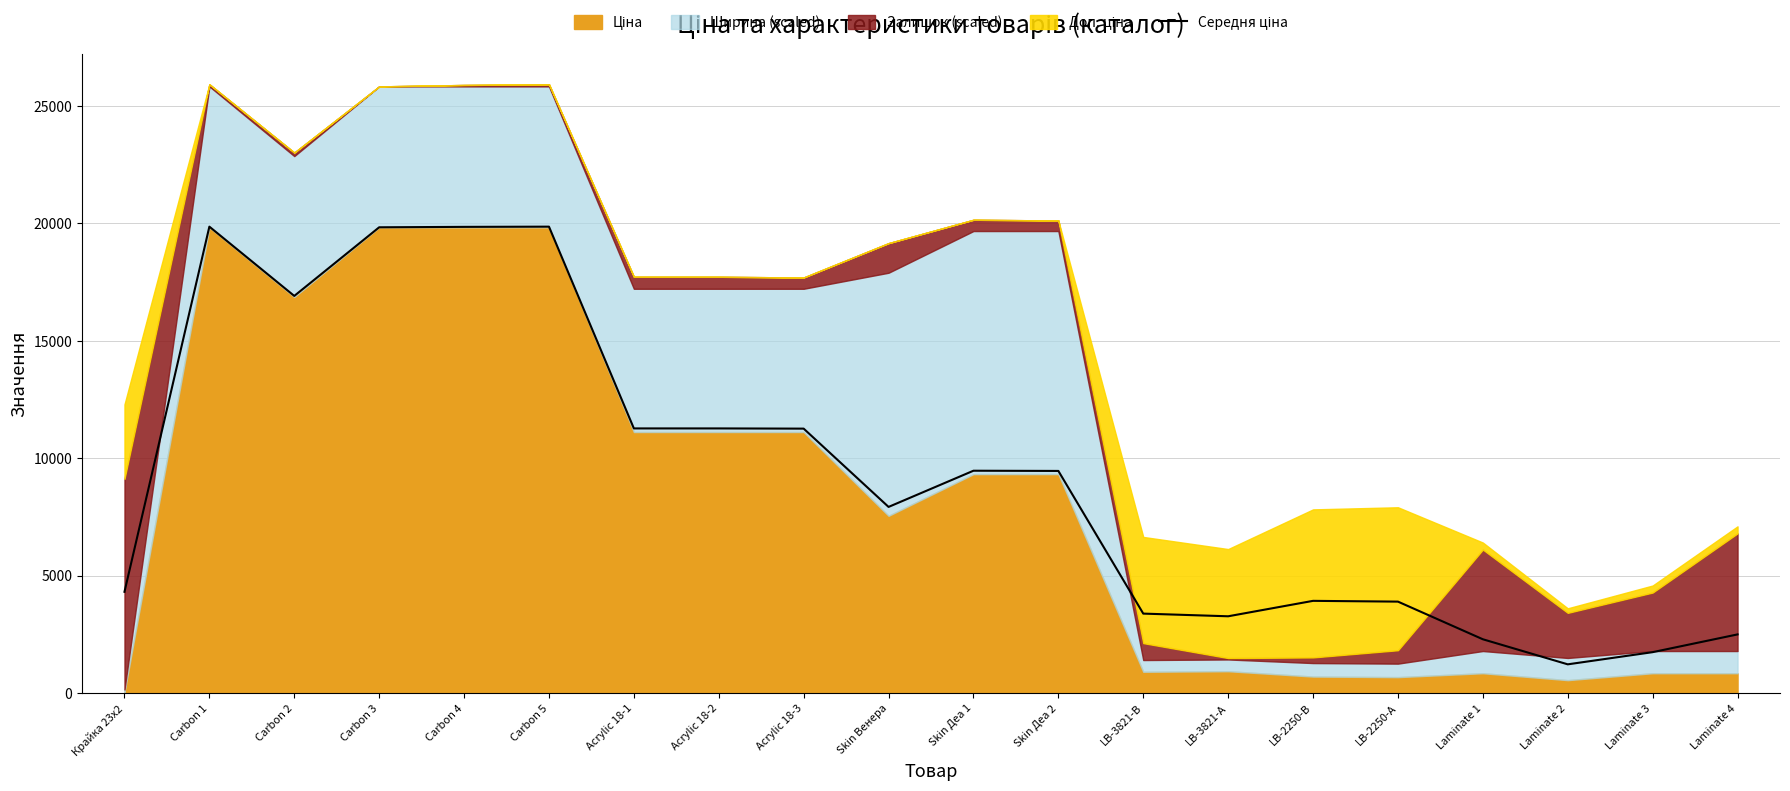

Between Laminate 1 and LB-2250-А, which is larger?

LB-2250-А